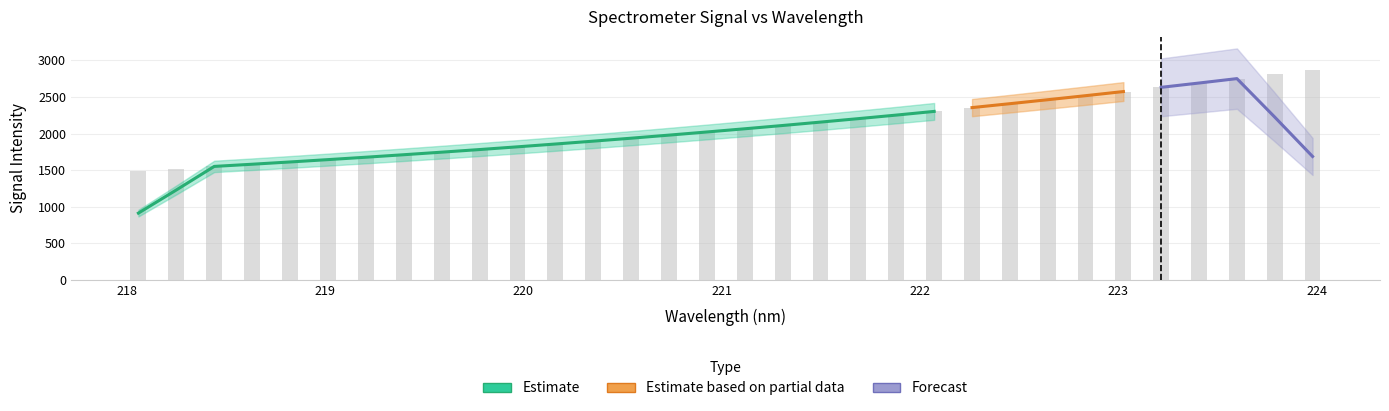

What is the ratio of the value at 222.8355 to the value at 219.3979?

1.5